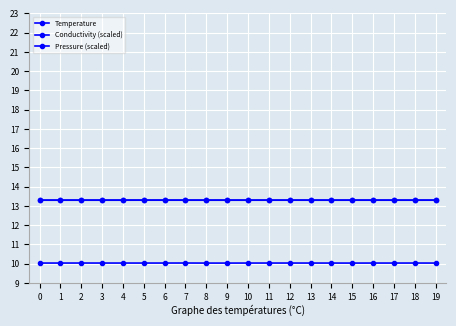

True or false: Conductivity (scaled) and Pressure (scaled) cross at least once.

False